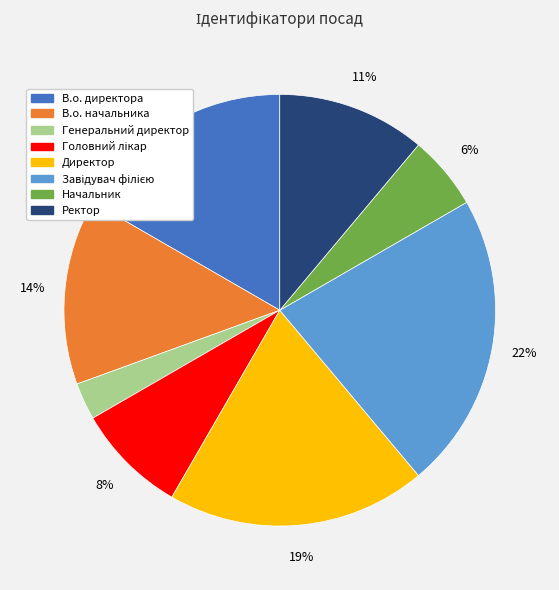

To the nearest percent, what is the combined percentage of В.о. начальника and Ректор?

25%